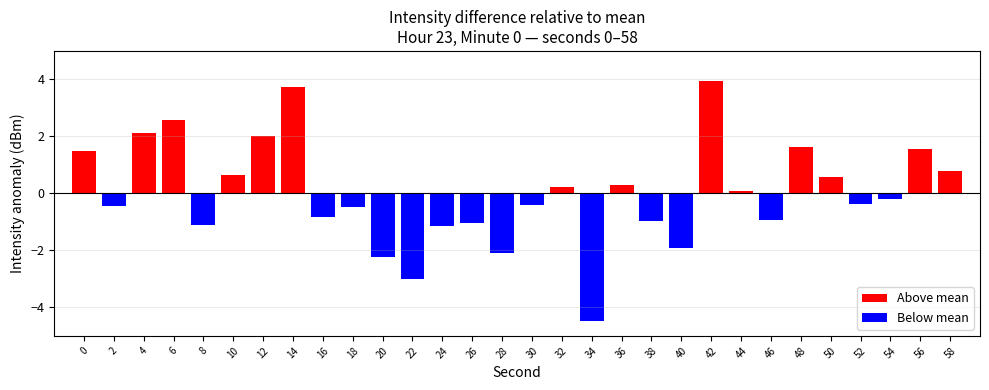

Is it true that the value at 46 is -1.6?

False